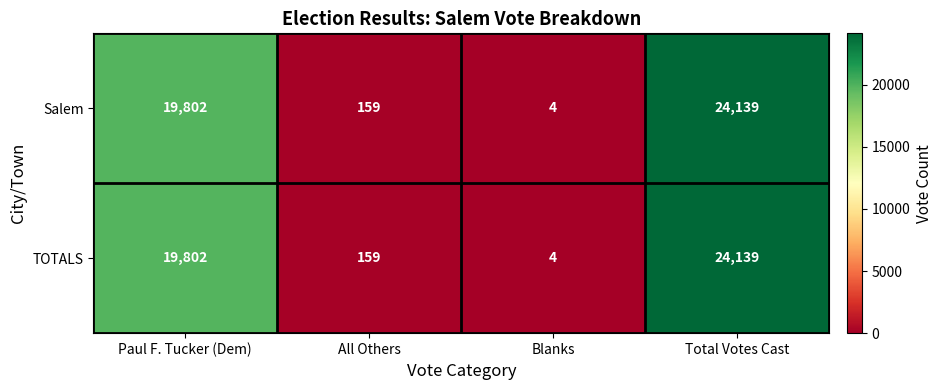

What is the total value across all series at Blanks?

8